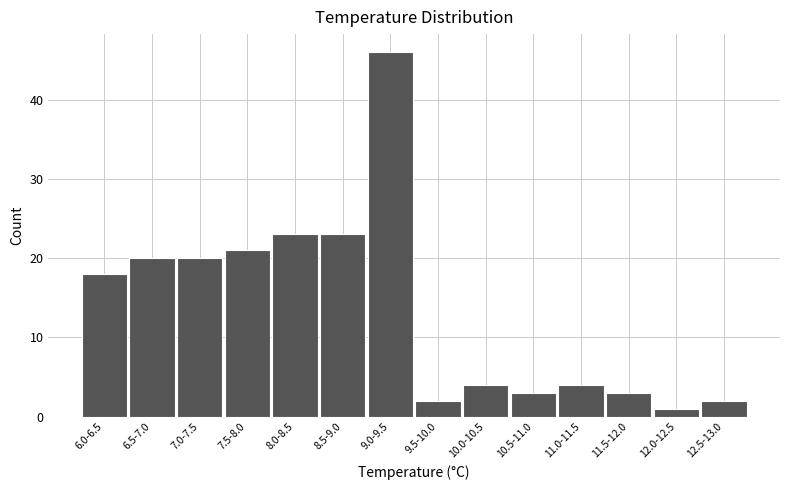

Reading left to right, transcribe all the data shown in this chart.

18	20	20	21	23	23	46	2	4	3	4	3	1	2